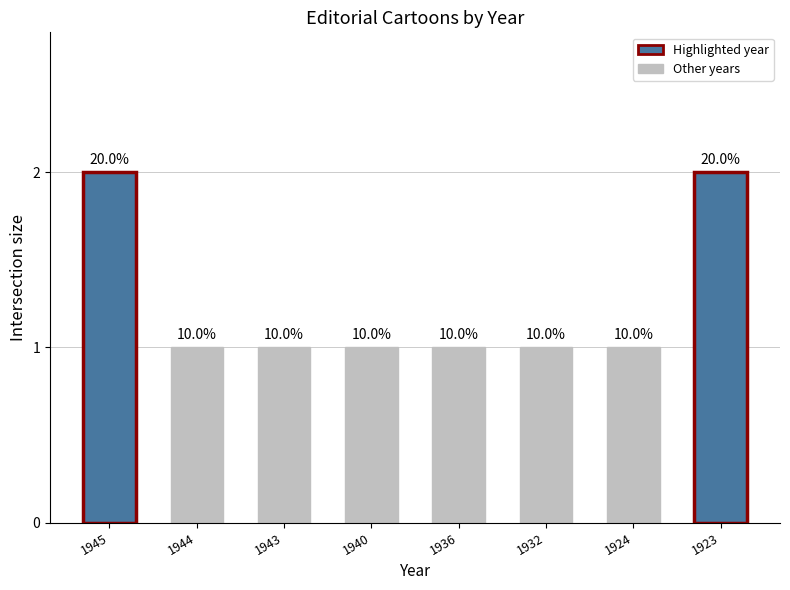

Are the bars horizontal?

No